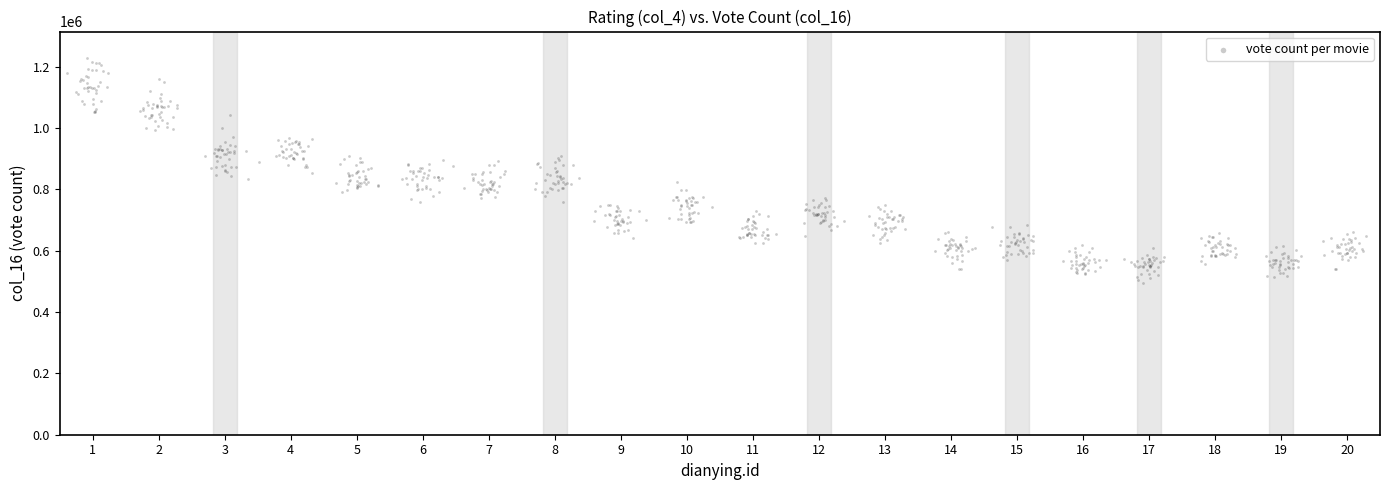

What is the range of X values (max minus min)?

19.7